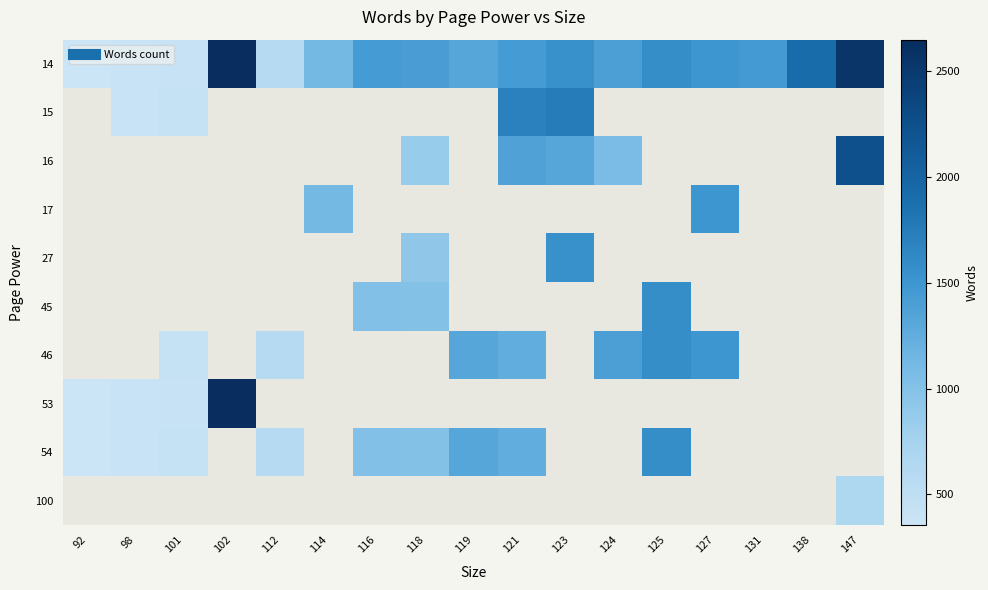

What is the spread (max minus min) of values at 114?

1123